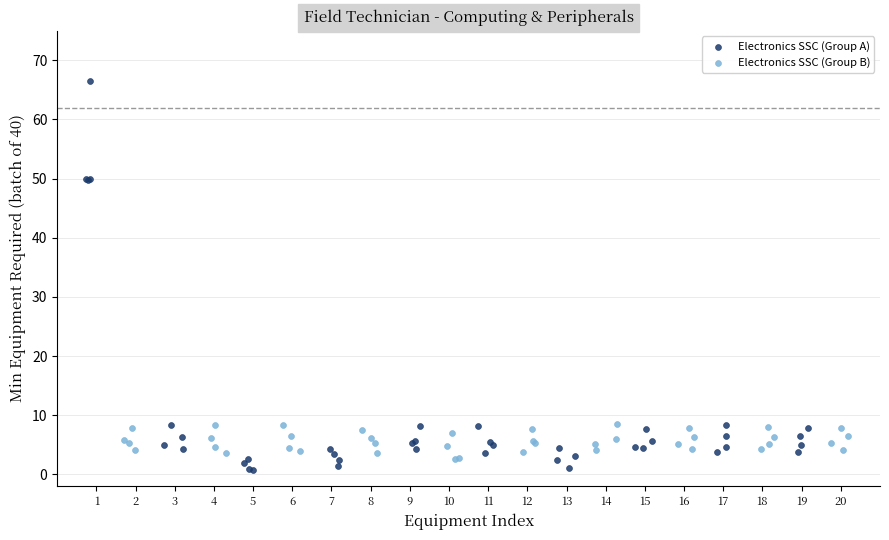

What are all the series names shown in the legend?

Electronics SSC (Group A), Electronics SSC (Group B)